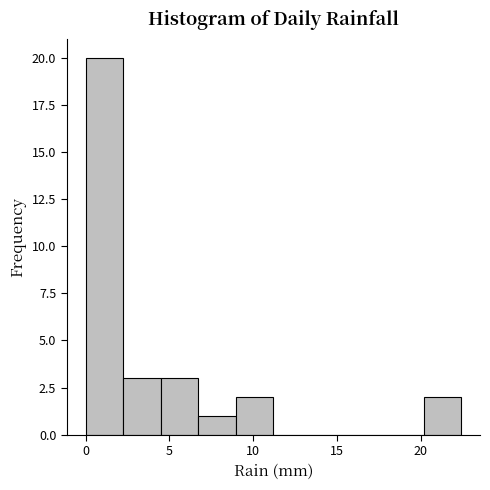

Reading left to right, list every bar in this chart as the range it spans on the x-axis followed by its height. Neither the bar edges nor the heights are printed on the chart, so give them approximately, as read against the axes.

0.0 to 2.0: 20
2.0 to 4.5: 3
4.5 to 6.5: 3
6.5 to 9.0: 1
9.0 to 11.0: 2
11.0 to 13.5: 0
13.5 to 15.5: 0
15.5 to 18.0: 0
18.0 to 20.0: 0
20.0 to 22.5: 2